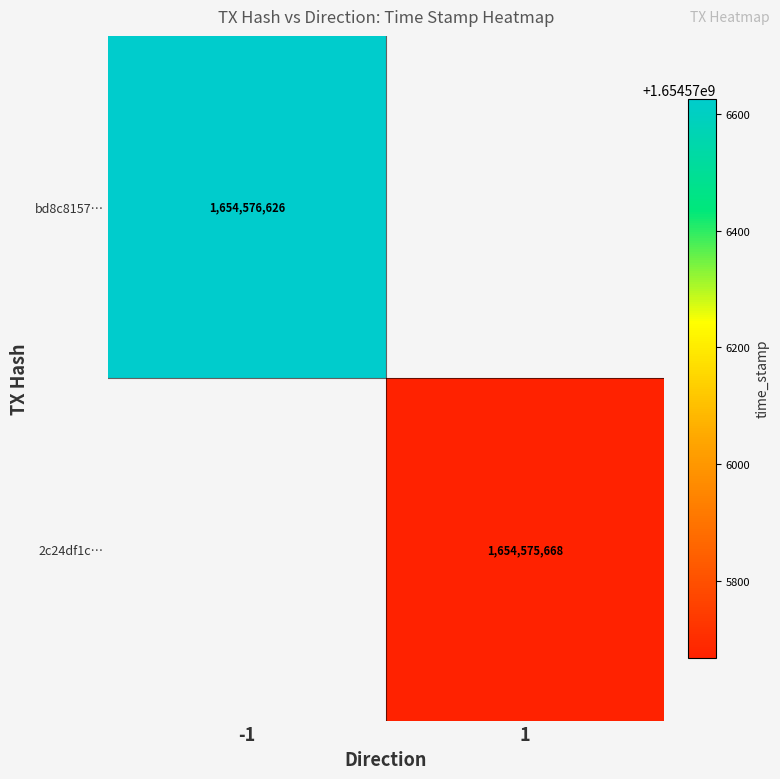

Reading right to left, list all the values displayed in this chart.

bd8c8157e9f8835f962c901e2f5cd9d4b6f7e23: 1=1654576626	0=-1
2c24df1c1ce4332f2bb88f84cfefc1813cad8ad: 1=1654575668	0=1